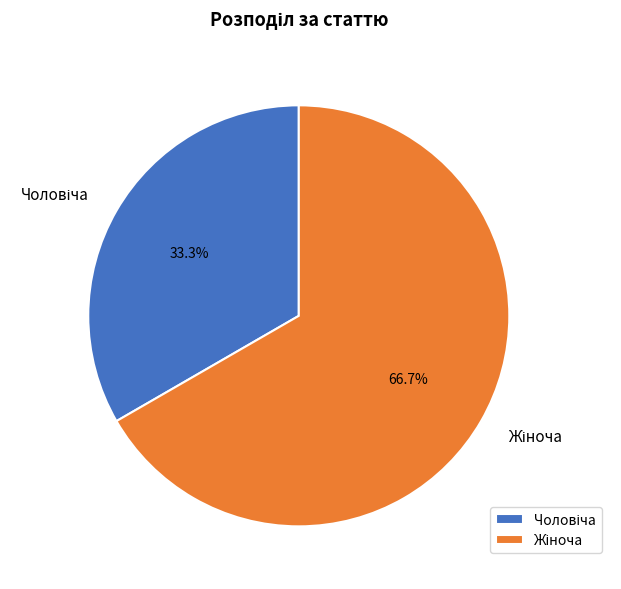

Is there any slice that represents more than half of the pie?

Yes